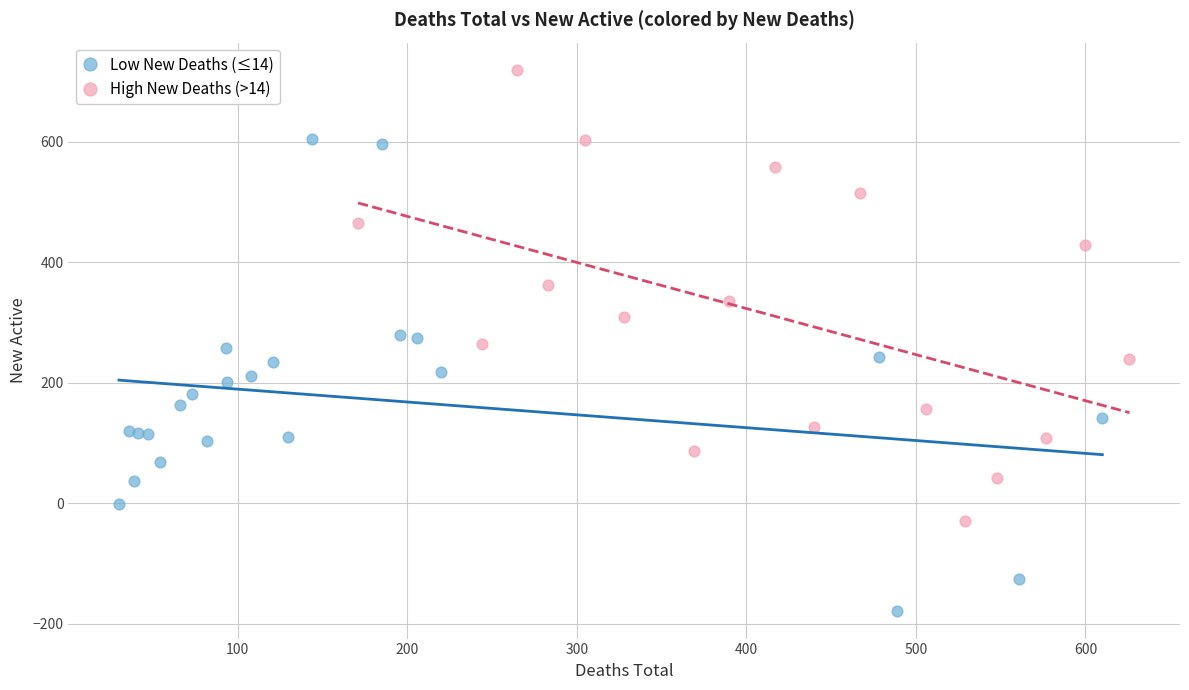

Which series reaches the maximum Y coordinate?

High New Deaths (>14)